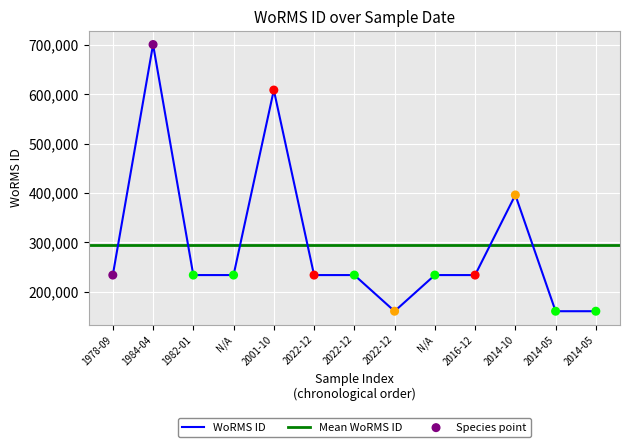

Between 2022-12-01 and N/A, which is larger?

N/A